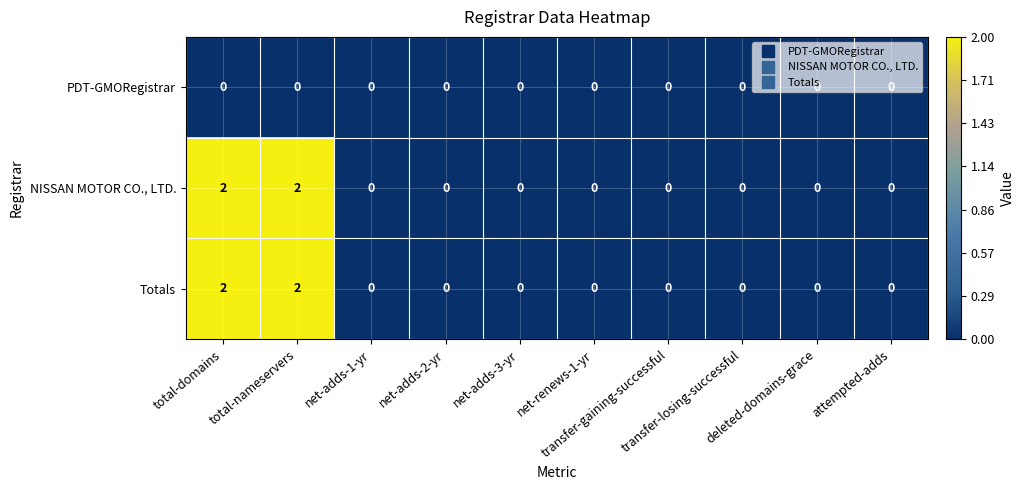

Count the Totals values in the range 0 to 1.

8